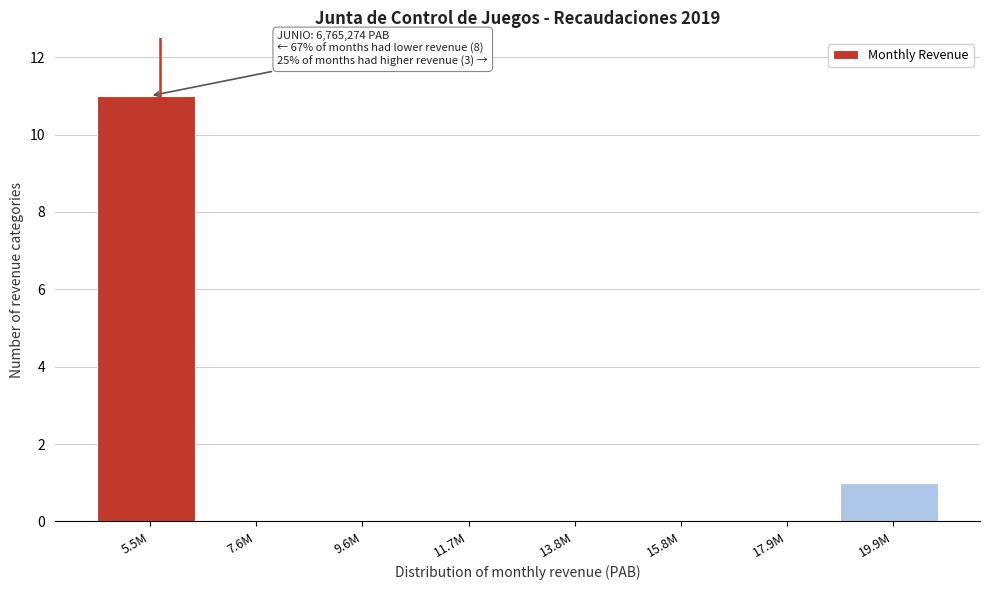

Reading left to right, list all the values displayed in this chart.

5.5M=11	7.6M=0	9.6M=0	11.7M=0	13.8M=0	15.8M=0	17.9M=0	19.9M=1